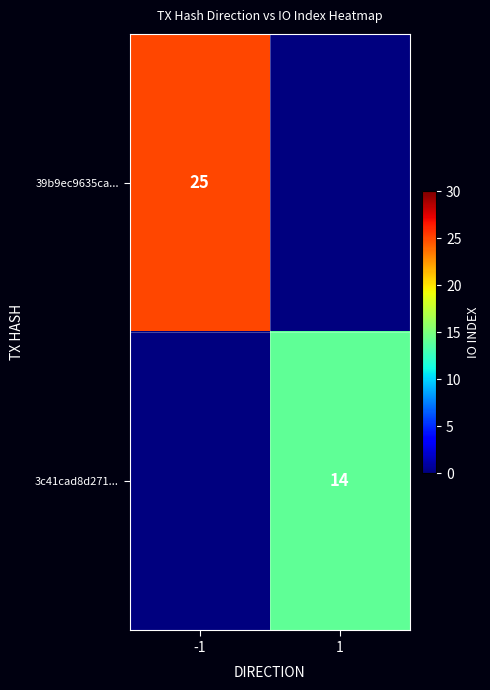

The value of 39b9ec9635ca... at -1 is 38. True or false?

False